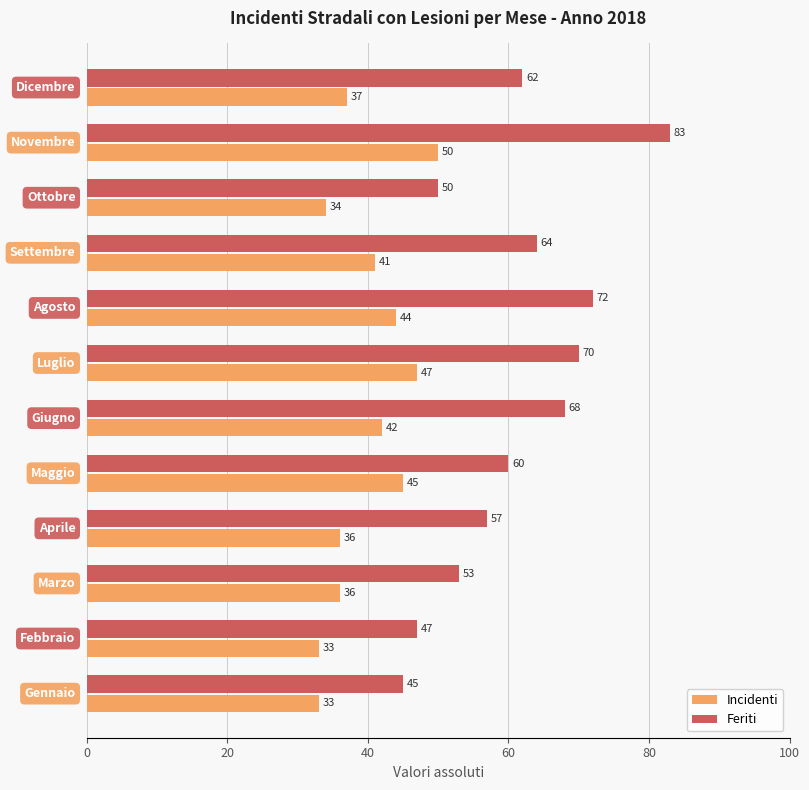

What is the greatest value displayed?

83